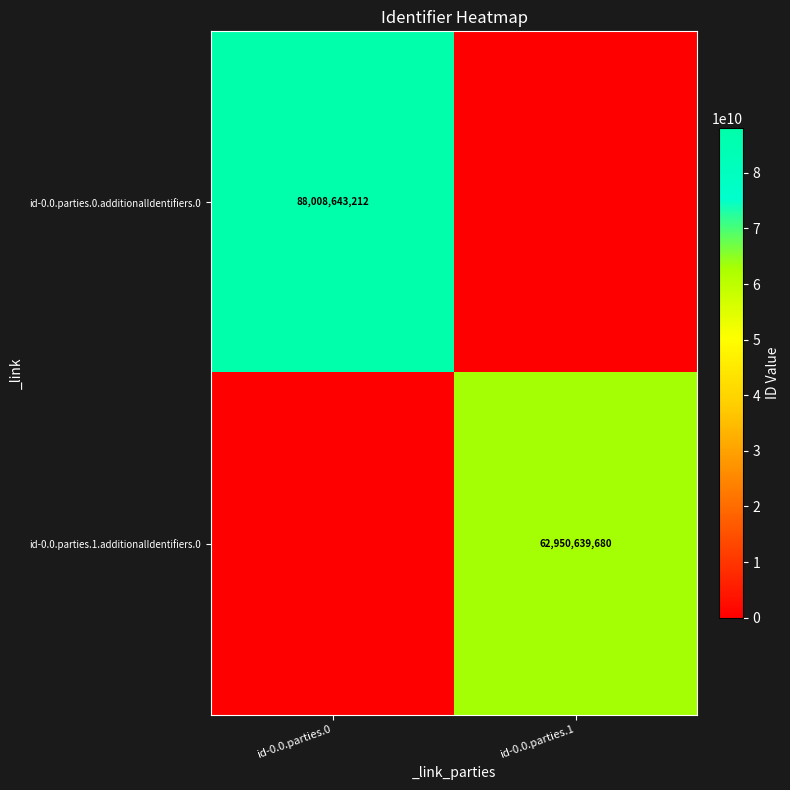

True or false: id-0.0.parties.0.additionalIdentifiers.0 has a value of 88008643212 at id-0.0.parties.0.

True